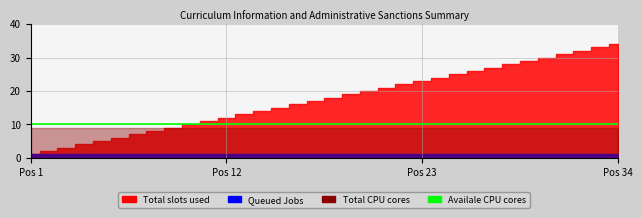

List the series in order of their peak value, highest first.

Total slots used, Availale CPU cores, Total CPU cores, Queued Jobs